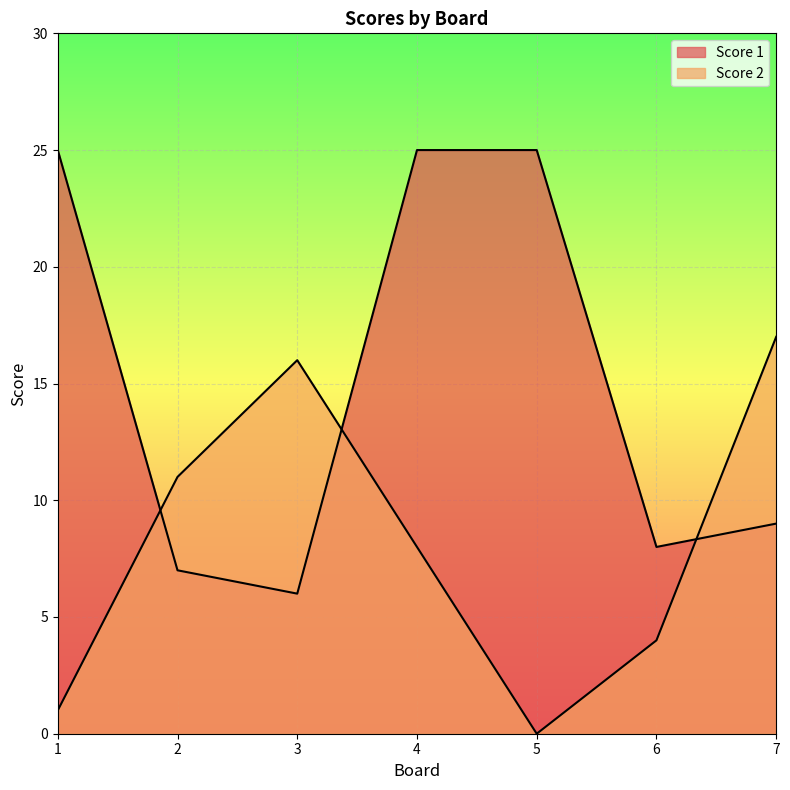

Which series has the widest spread of values?

Score 1